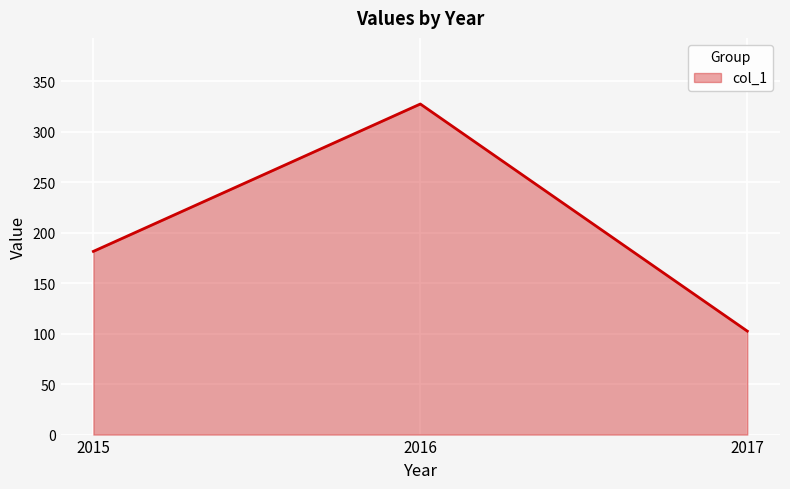

How many categories are shown in the chart?

3